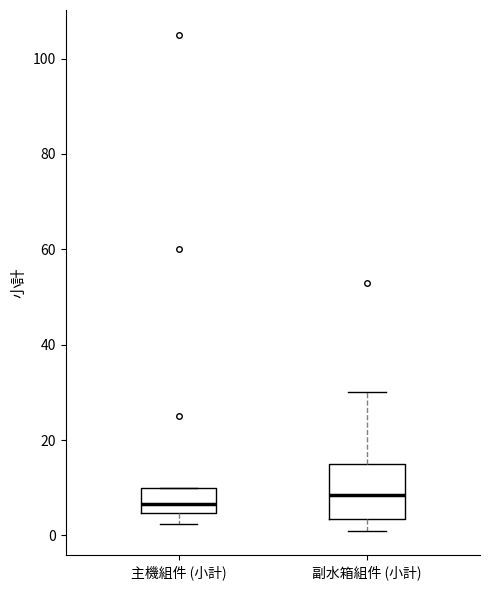

Which box has the lowest median line?

主機組件 (小計)